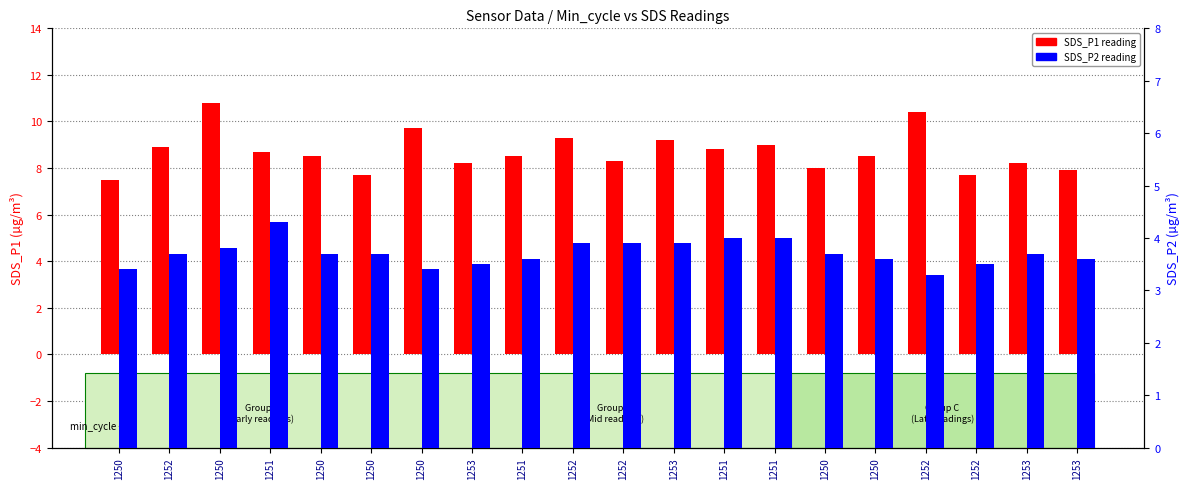

What are all the series names shown in the legend?

SDS_P1, SDS_P2